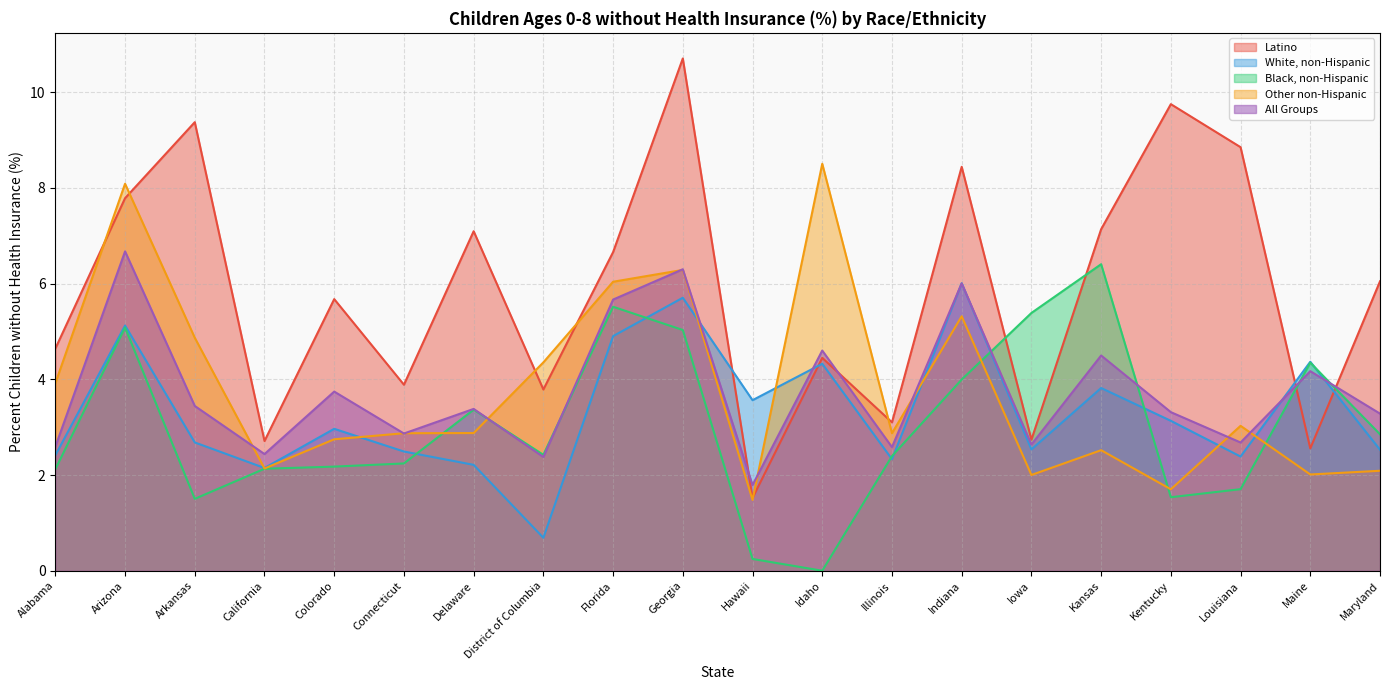

What is the maximum value shown in the chart?

10.7